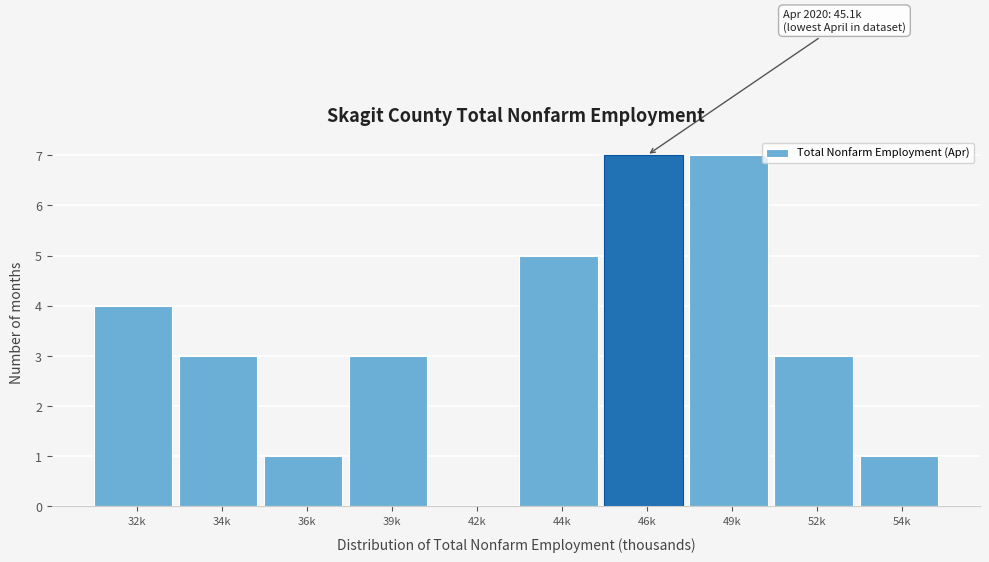

Reading left to right, transcribe all the data shown in this chart.

32k=4	34k=3	36k=1	39k=3	42k=0	44k=5	46k=7	49k=7	52k=3	54k=1